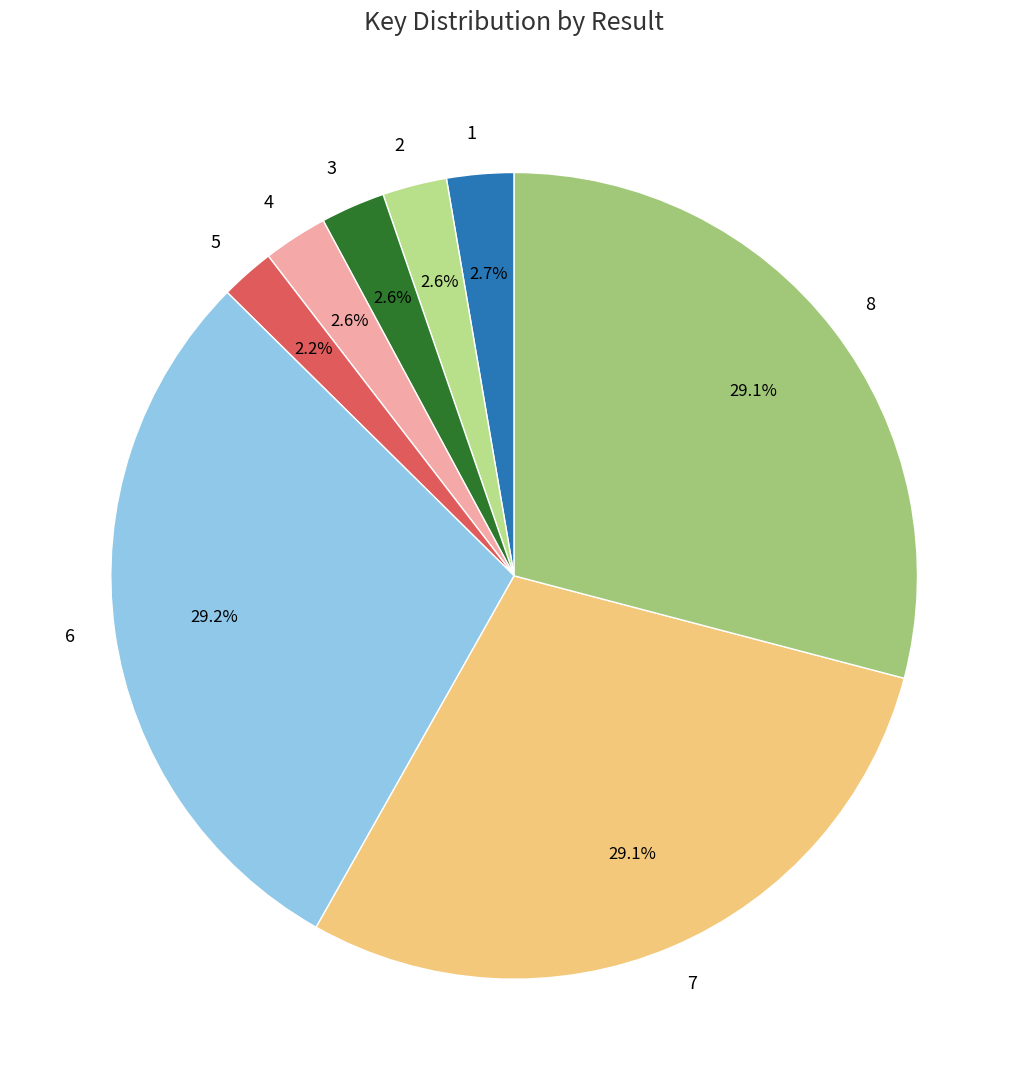

Does 2 account for over 50% of the chart?

No